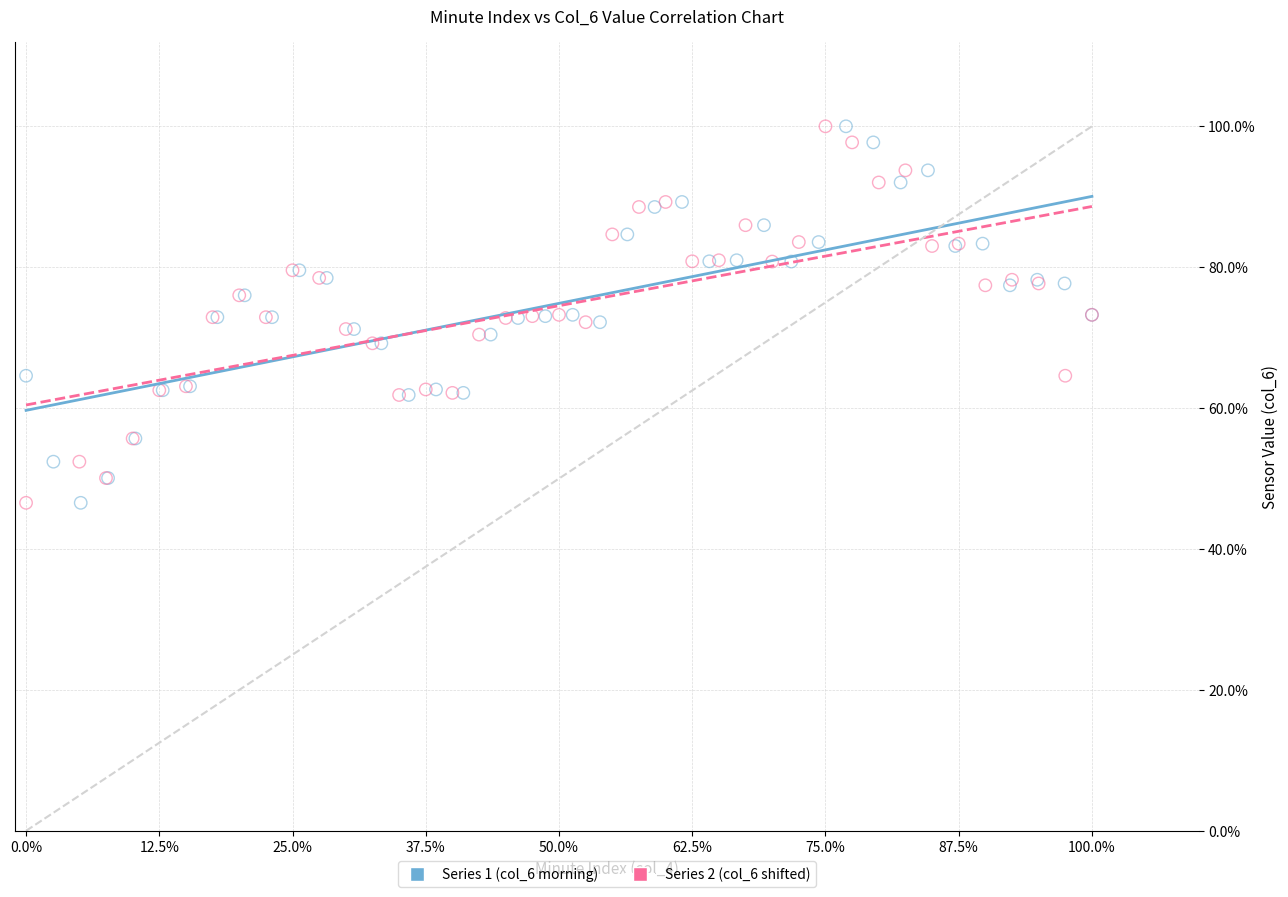

What are all the series names shown in the legend?

Series 1 (col_6 morning), Series 2 (col_6 shifted)